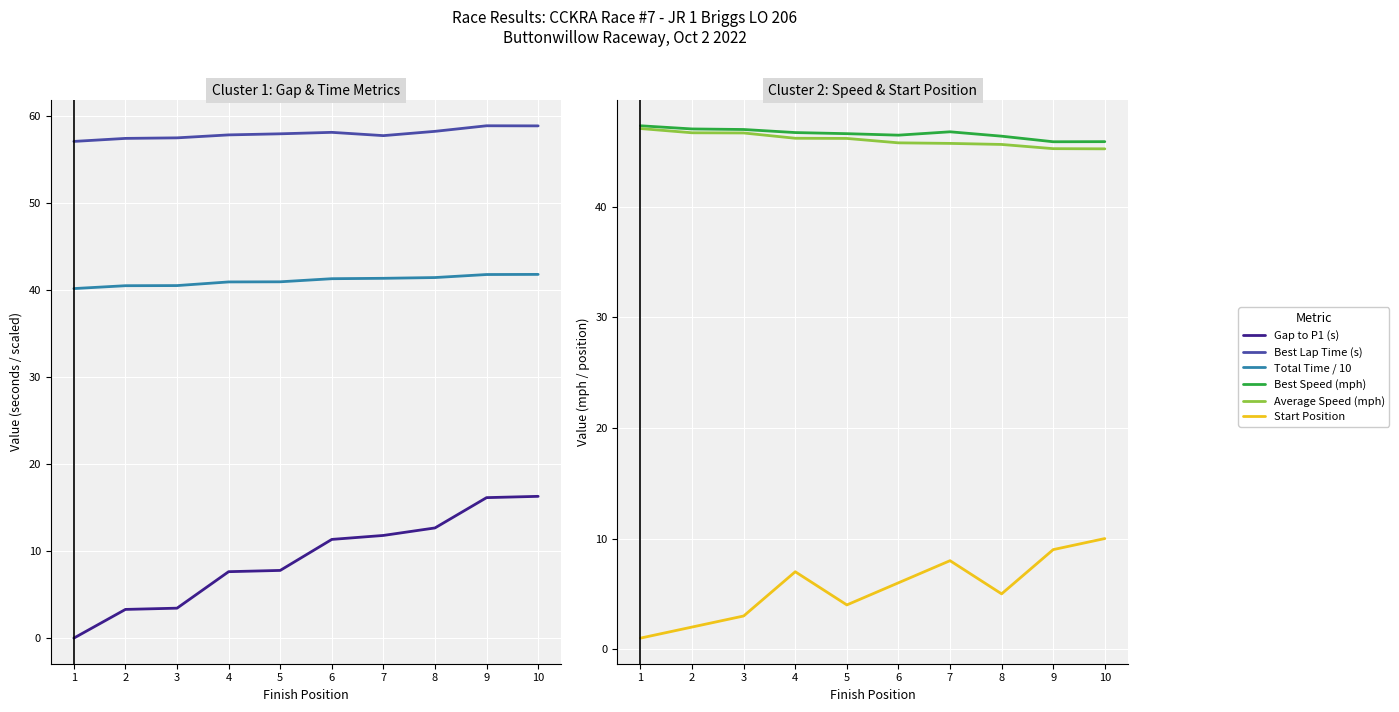

True or false: Average Speed (mph) has a value of 12.2 at 2.

False